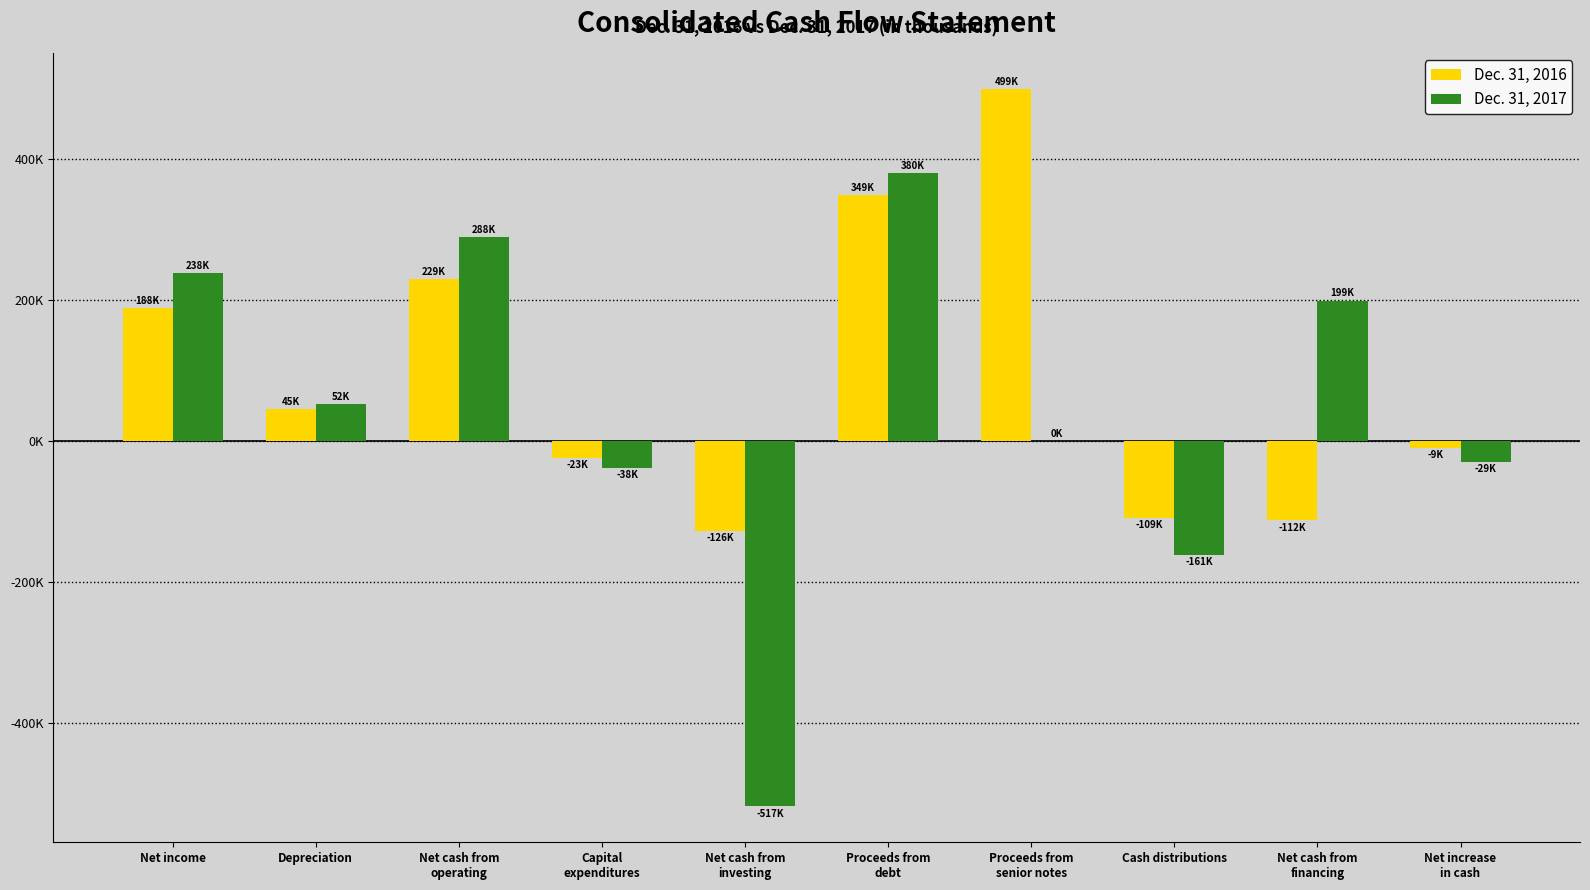

Are the bars horizontal?

No